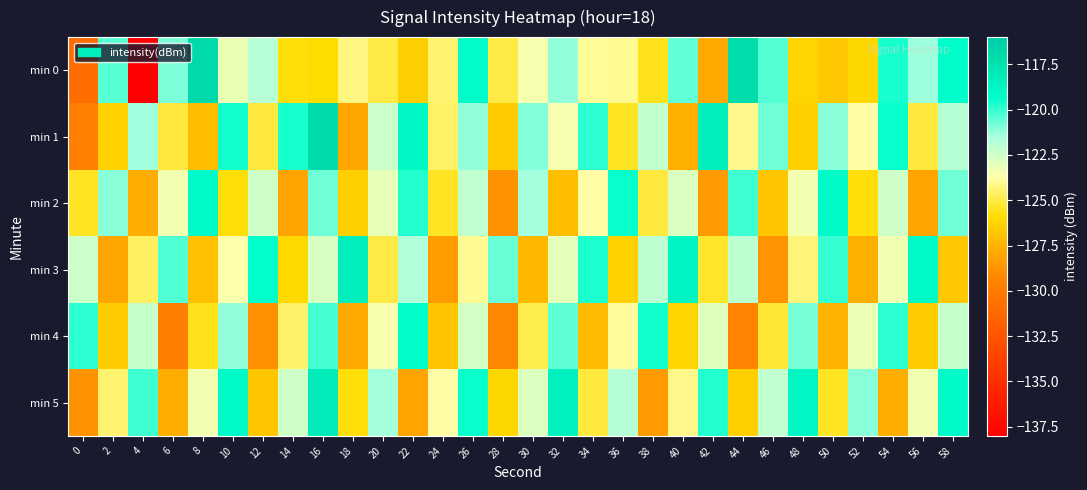

How many data points does each series have?

30